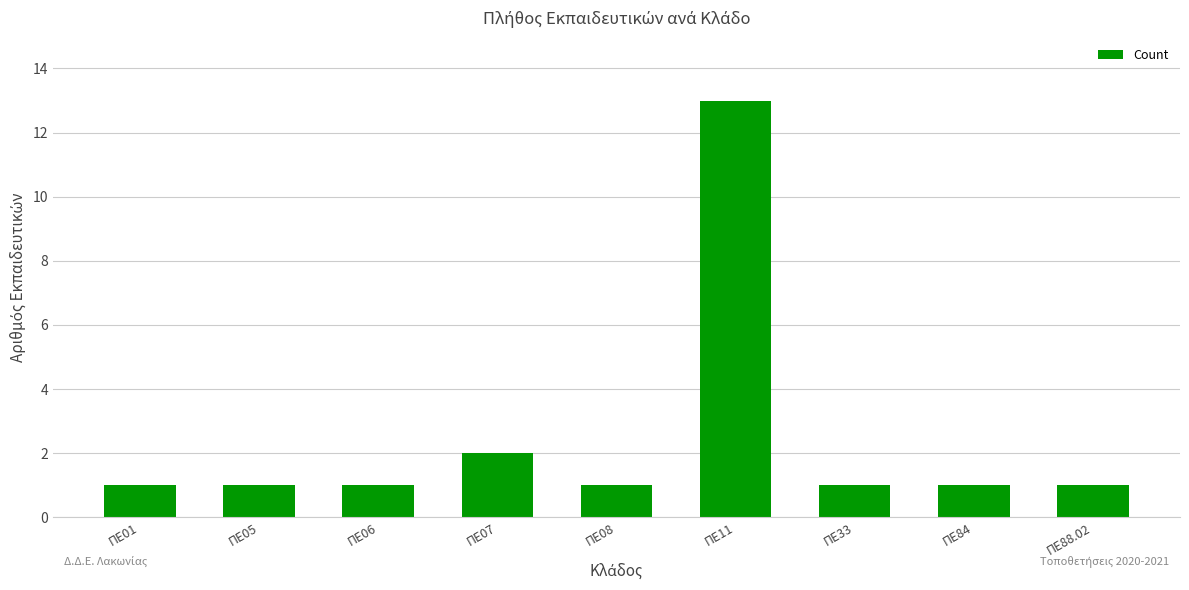

What is the change in value from ΠΕ05 to ΠΕ07?

+1